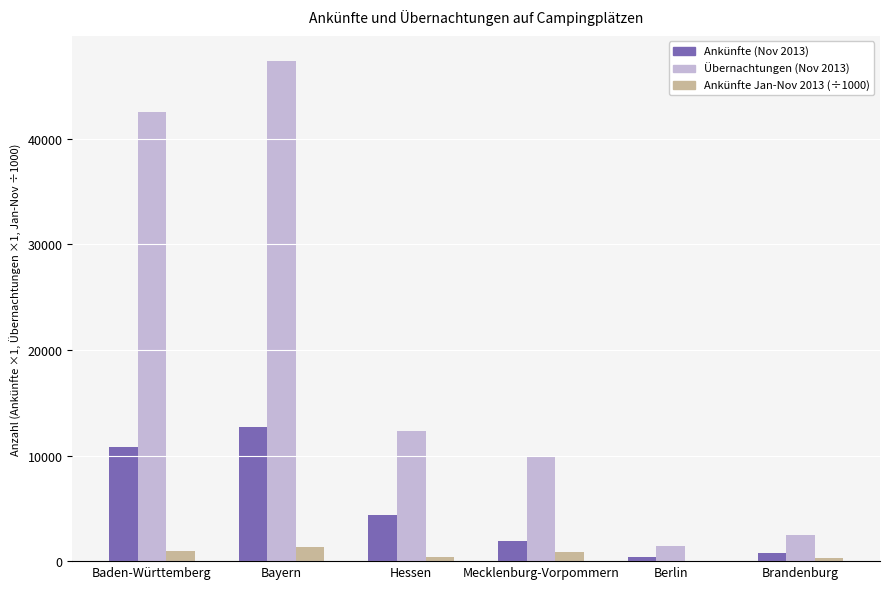

What is the spread (max minus min) of values at Berlin?

1430.5